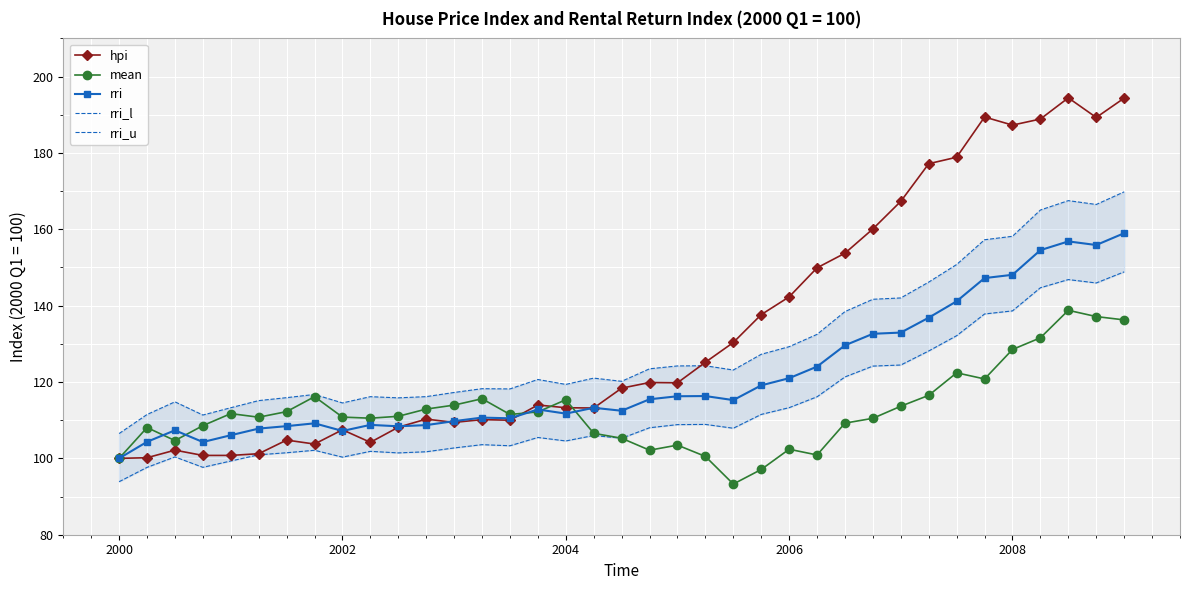

What is the maximum value for hpi?

194.4